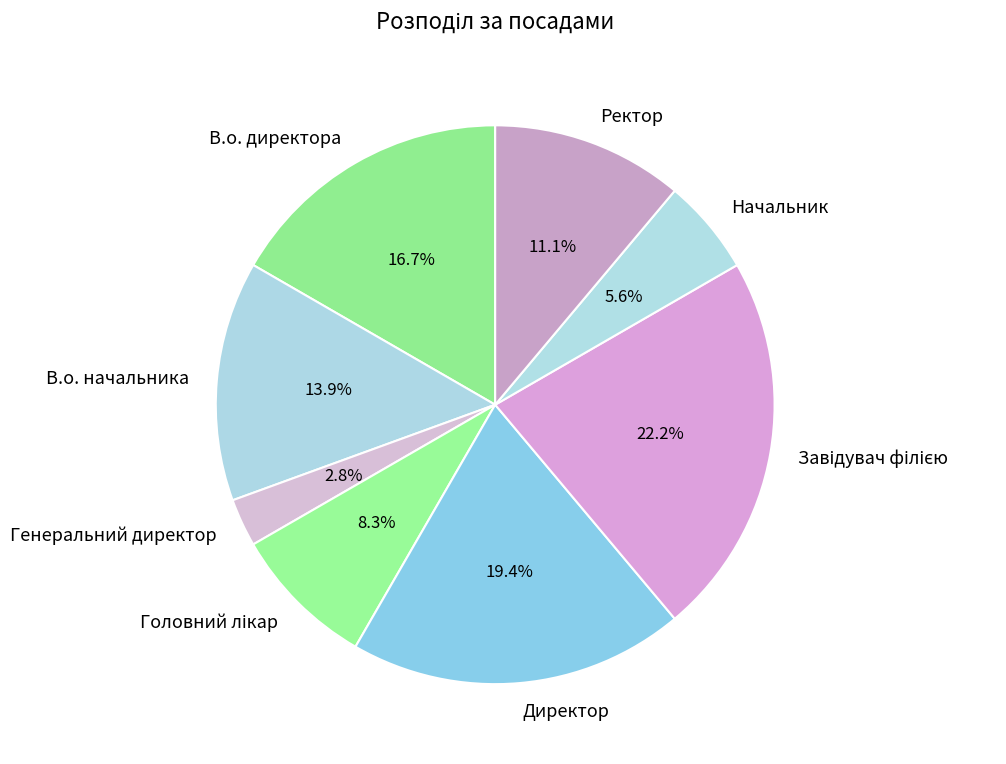

What percentage is NOT represented by Начальник?

94.4%